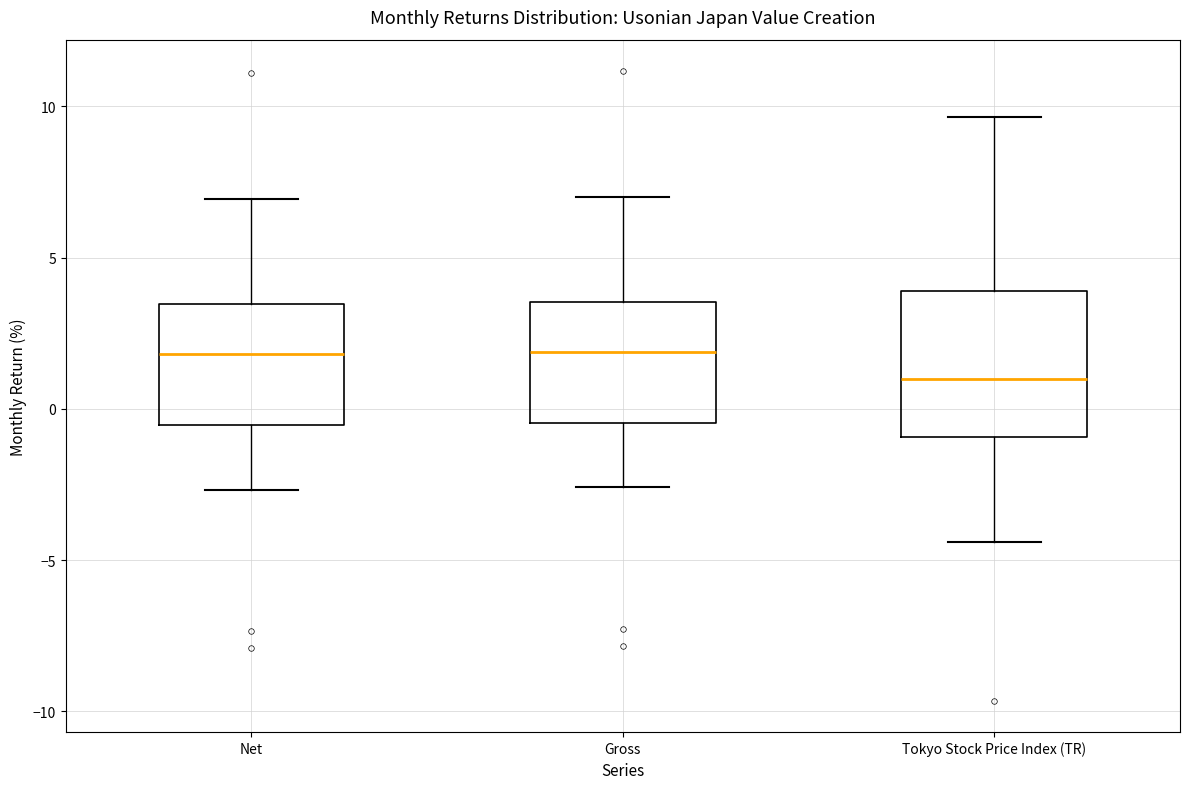

Reading left to right, read every box against the y-axis: the position of its median line, the range the box covers, and the ends of its whiskers. The values are not printed on the chart, so give them approximately, as read against the axis.

Net: median 2.0, box -0.5 to 3.5, whiskers -2.5 to 7.0
Gross: median 2.0, box -0.5 to 3.5, whiskers -2.5 to 7.0
Tokyo Stock Price Index (TR): median 1.0, box -1.0 to 4.0, whiskers -4.5 to 9.5